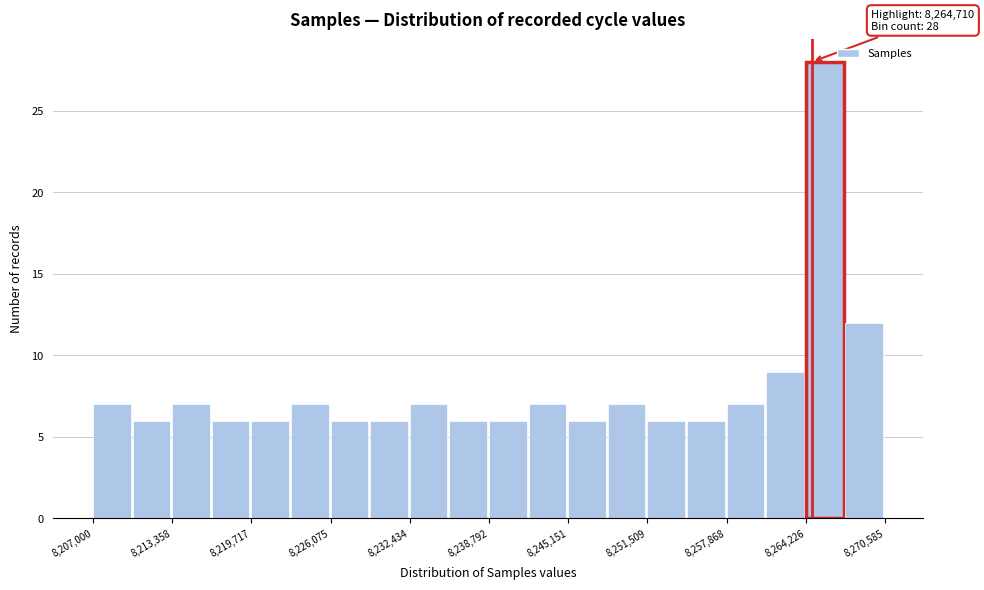

Read against the x-axis, roughly where is the centre of the tallest bar?

8266000